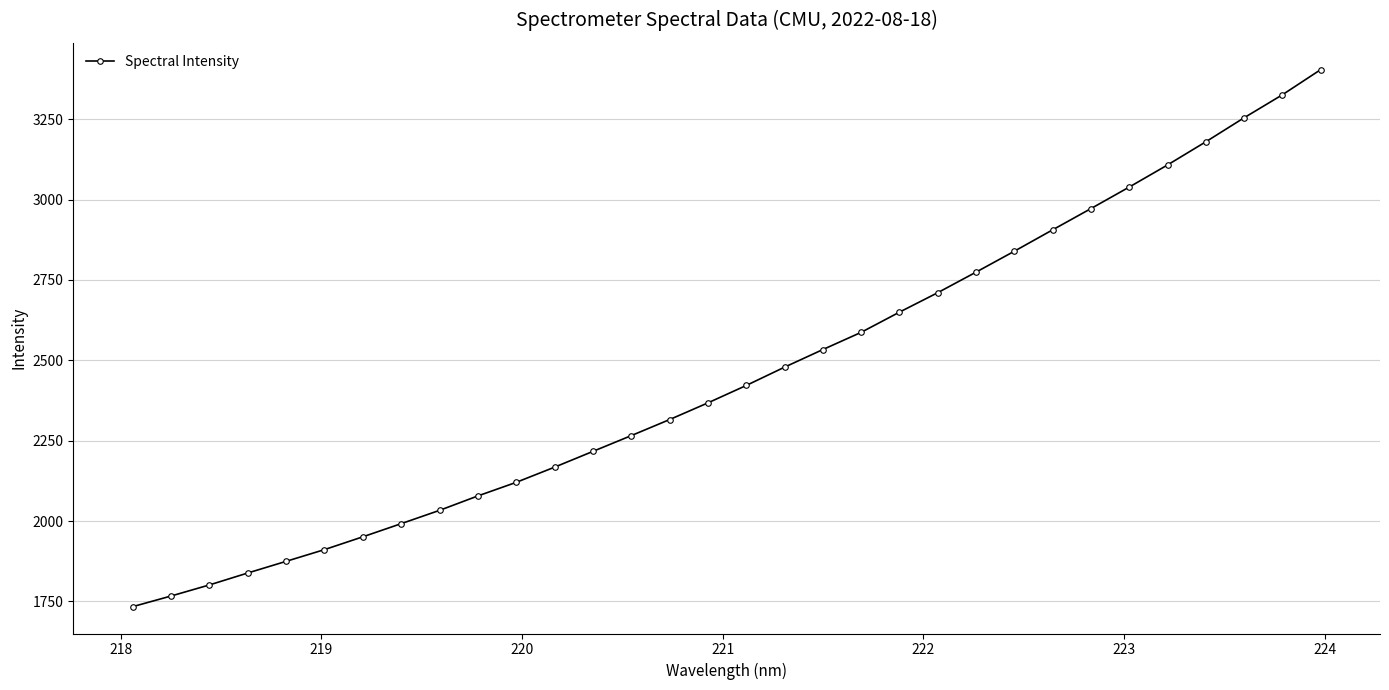

How many lines are shown in the chart?

1